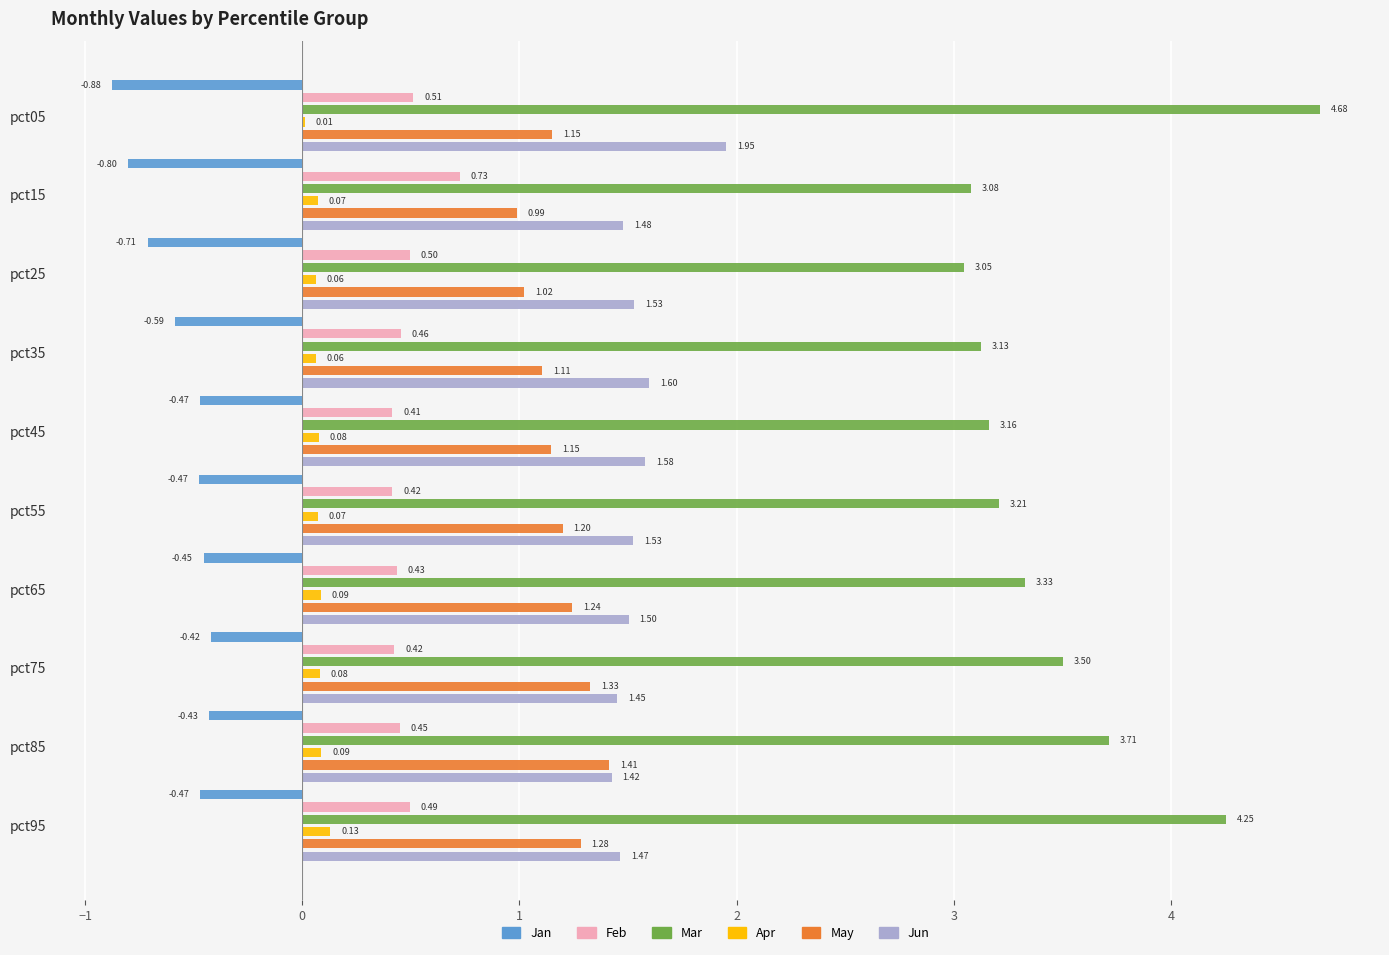

How many groups of bars are there?

10